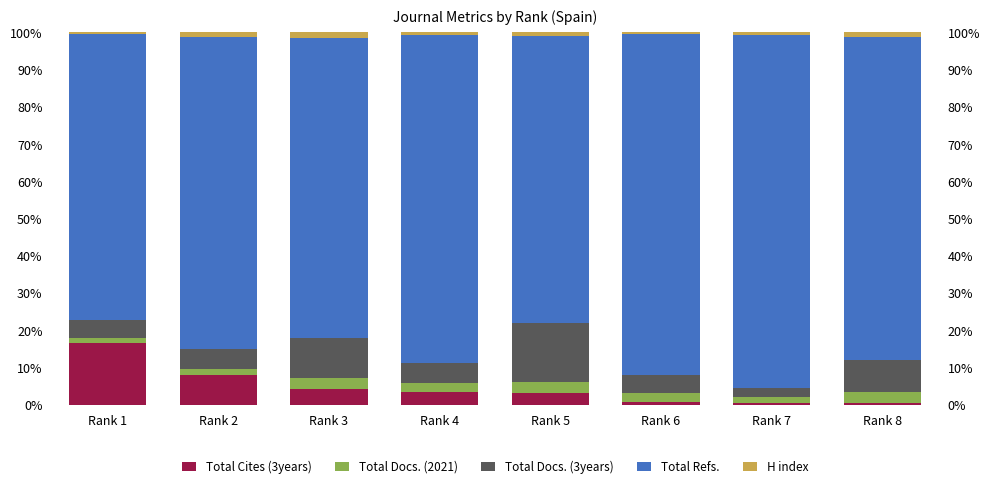

The Total Docs. (3years) series shows 2.3 at Rank 7. True or false?

True